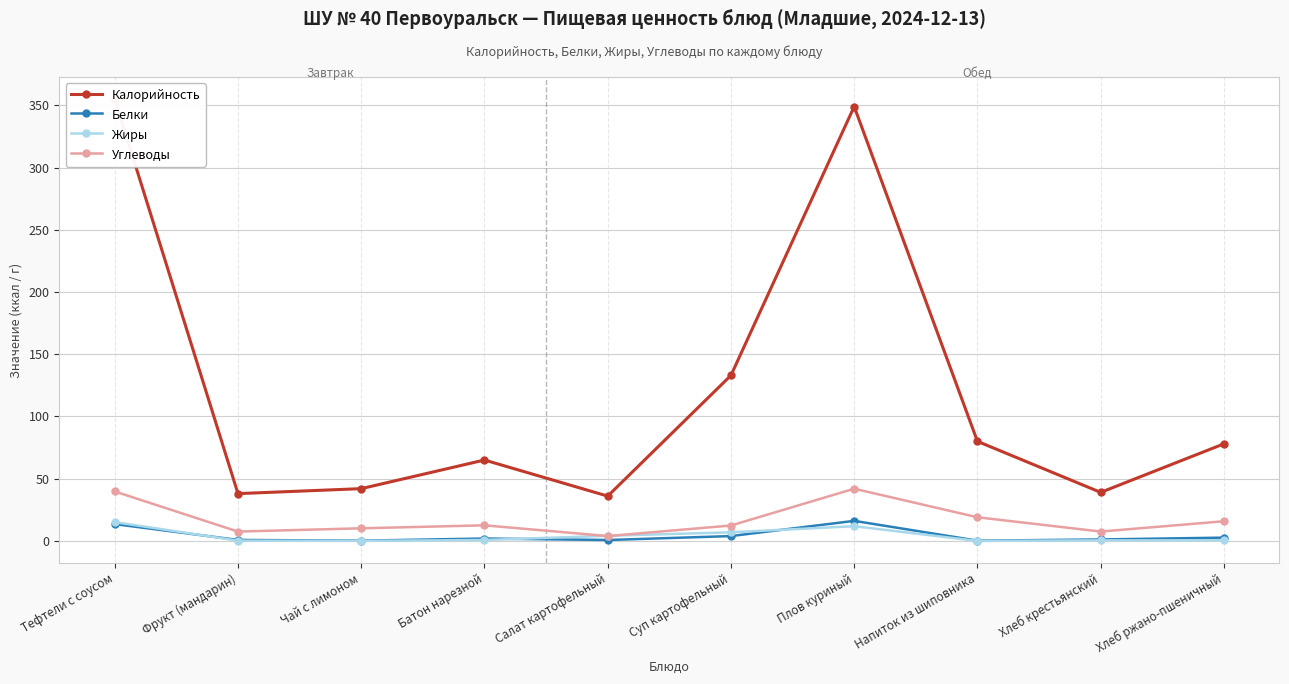

Rank the series at Суп картофельный from highest to lowest value.

Калорийность, Углеводы, Жиры, Белки